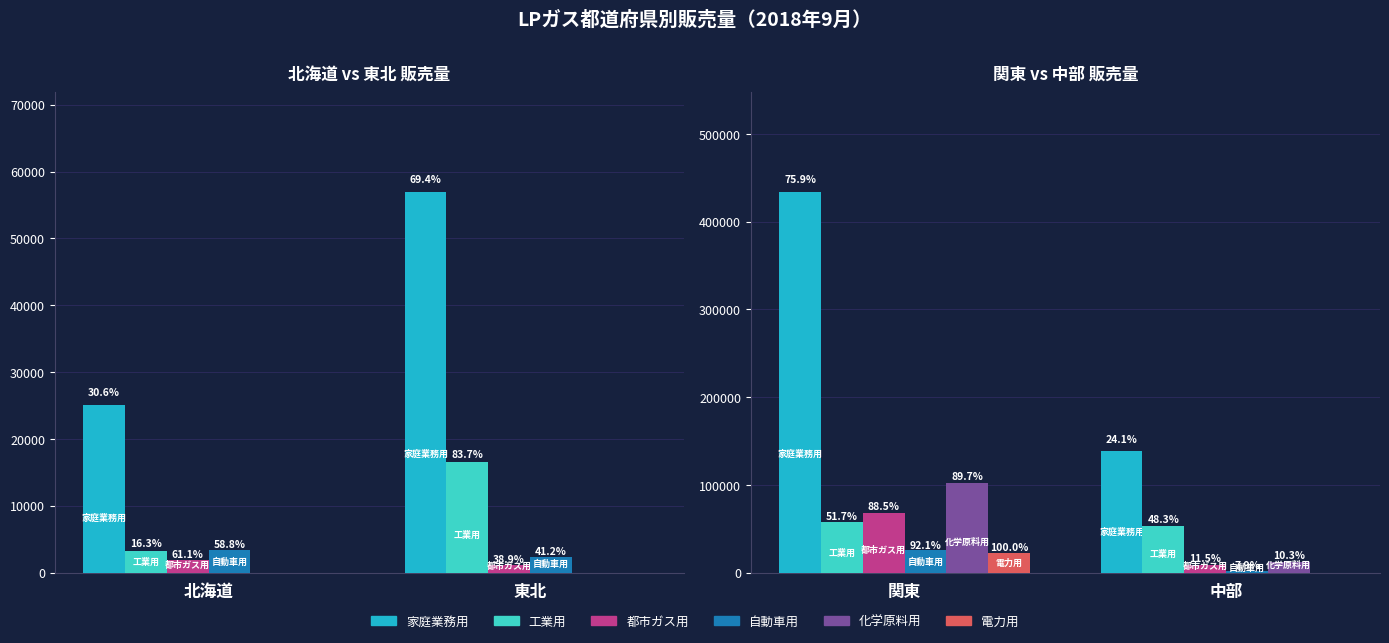

What position from the left is 関東?

1